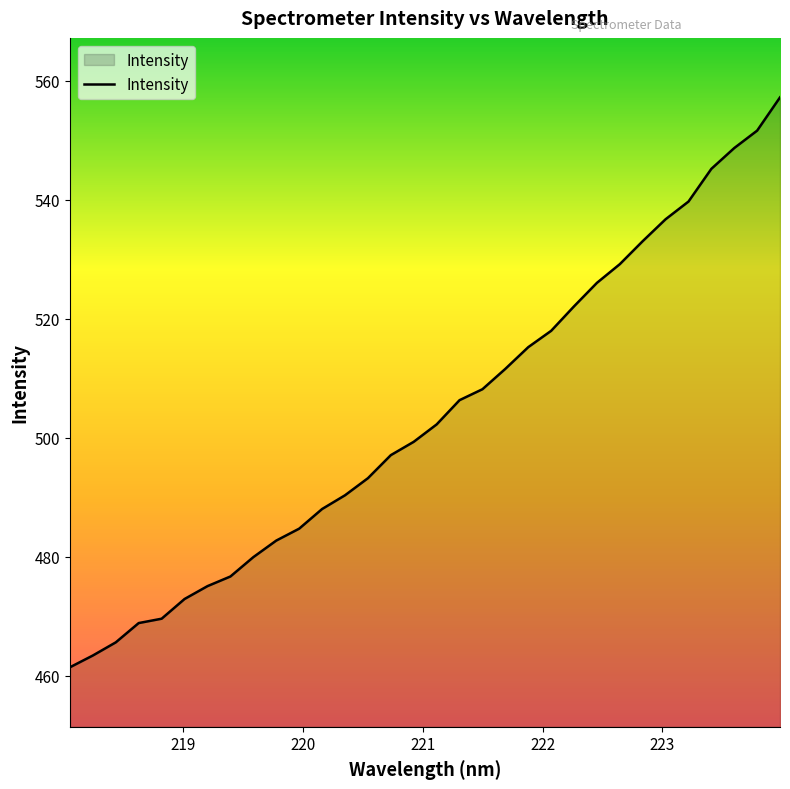

What is the difference between the maximum and minimum values?

95.8